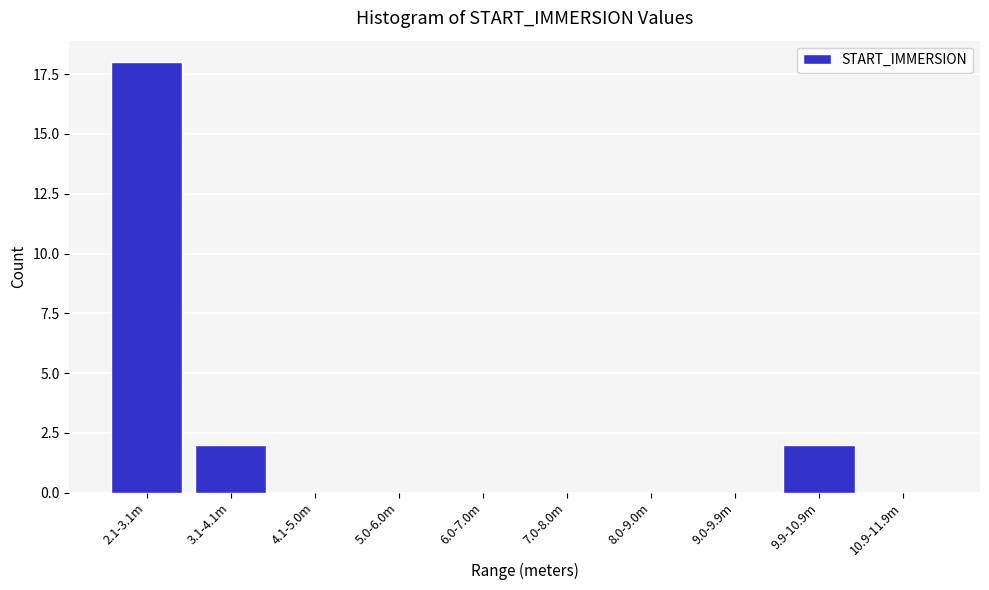

Reading left to right, what are all the values shown in this chart?

2.1-3.1m=18	3.1-4.1m=2	4.1-5.0m=0	5.0-6.0m=0	6.0-7.0m=0	7.0-8.0m=0	8.0-9.0m=0	9.0-9.9m=0	9.9-10.9m=2	10.9-11.9m=0